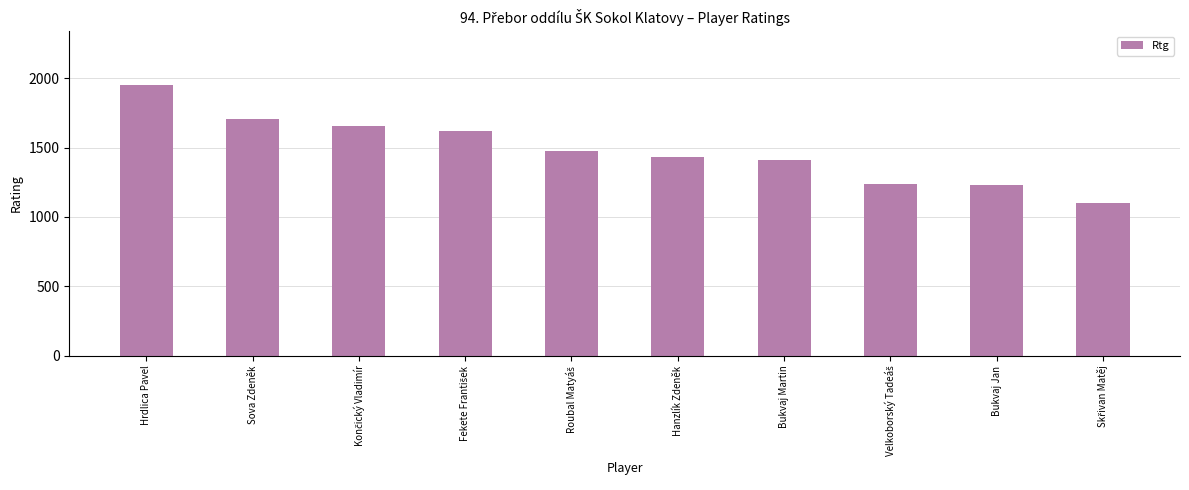

What is the difference between the maximum and minimum values?

849